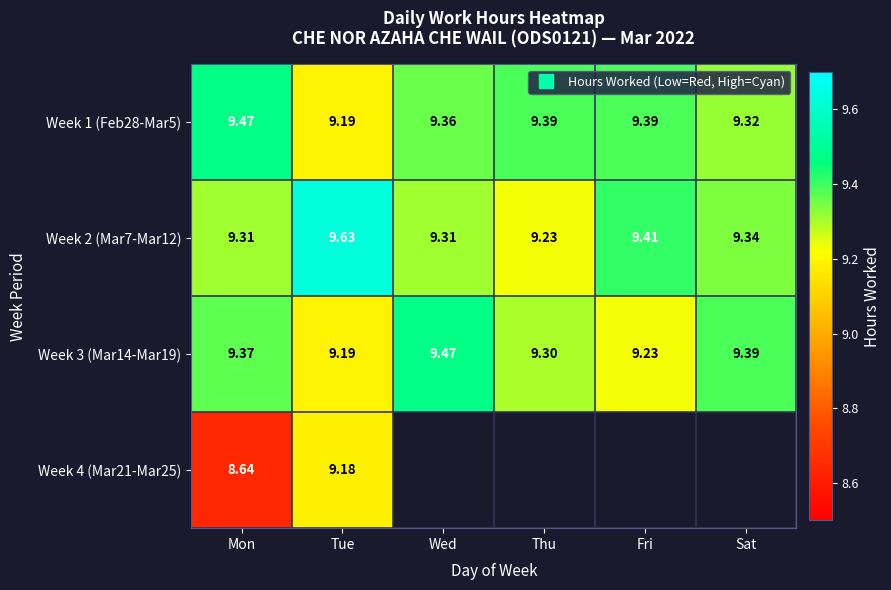

Is it true that Week 3 (Mar14-Mar19) equals 9.4 at Mon?

True